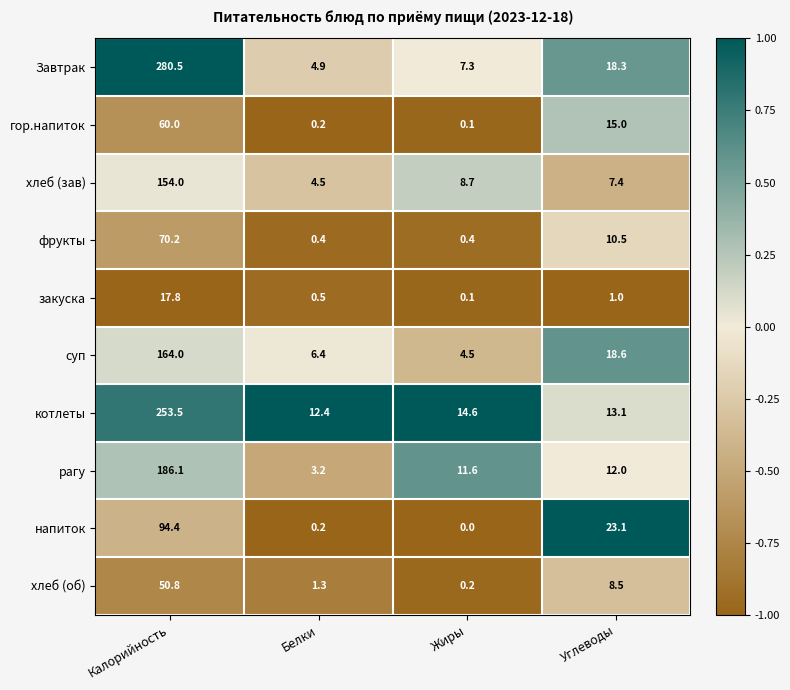

What is the difference between the highest and lowest values at Белки?

12.2